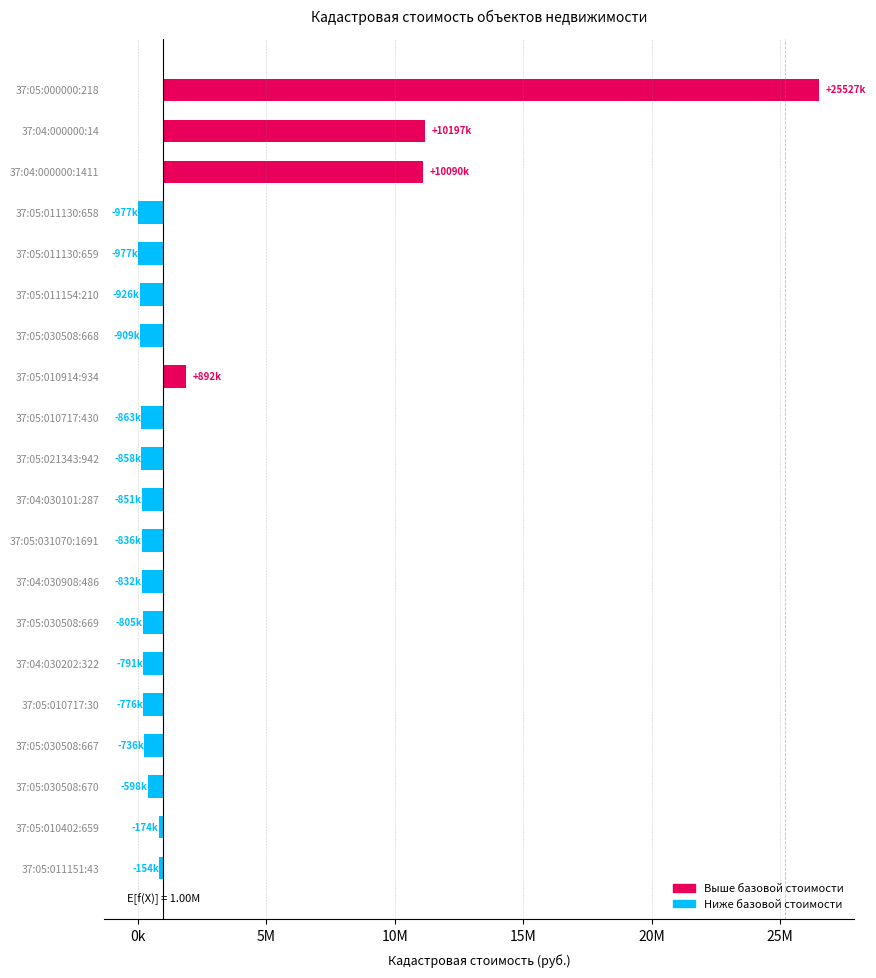

The value at 37:05:030508:669 is -805084.1. True or false?

True